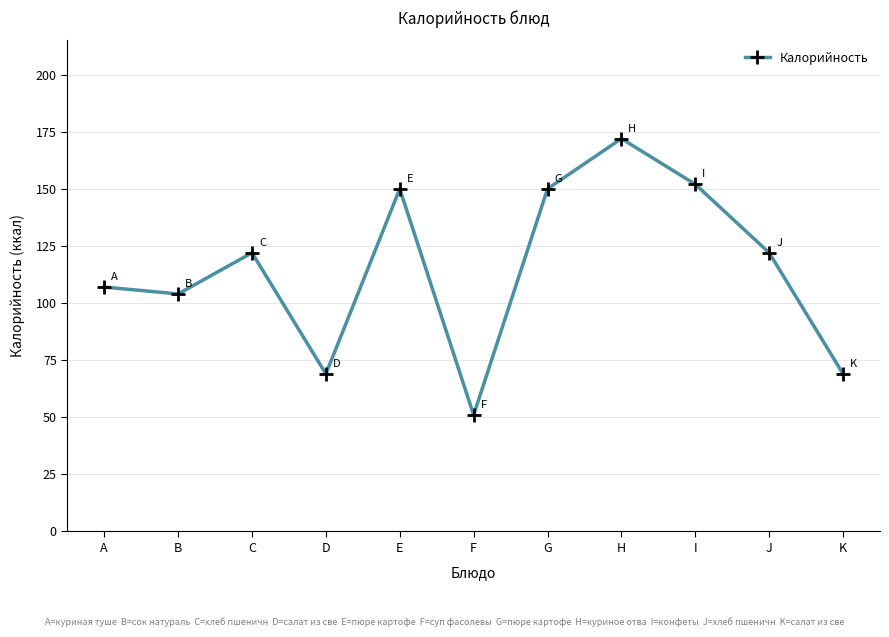

How many categories are shown in the chart?

11